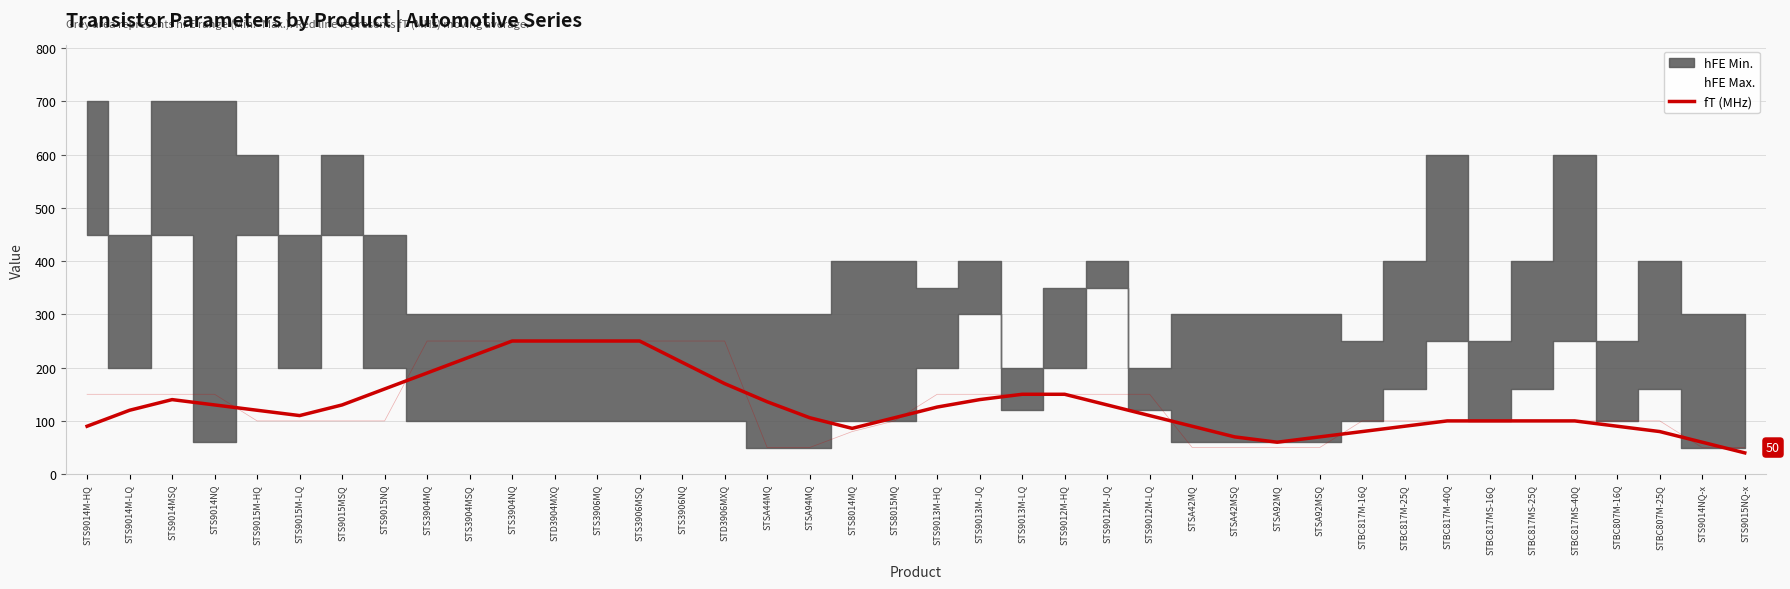

Reading right to left, transcribe all the data shown in this chart.

STS9015NQ-x=40	STS9014NQ-x=60	STBC807M-25Q=80	STBC807M-16Q=90	STBC817MS-40Q=100	STBC817MS-25Q=100	STBC817MS-16Q=100	STBC817M-40Q=100	STBC817M-25Q=90	STBC817M-16Q=80	STSA92MSQ=70	STSA92MQ=60	STSA42MSQ=70	STSA42MQ=90	STS9012M-LQ=110	STS9012M-JQ=130	STS9012M-HQ=150	STS9013M-LQ=150	STS9013M-JQ=140	STS9013M-HQ=126	STS8015MQ=106	STS8014MQ=86	STSA94MQ=106	STSA44MQ=136	STD3906MXQ=170	STS3906NQ=210	STS3906MSQ=250	STS3906MQ=250	STD3904MXQ=250	STS3904NQ=250	STS3904MSQ=220	STS3904MQ=190	STS9015NQ=160	STS9015MSQ=130	STS9015M-LQ=110	STS9015M-HQ=120	STS9014NQ=130	STS9014MSQ=140	STS9014M-LQ=120	STS9014M-HQ=90